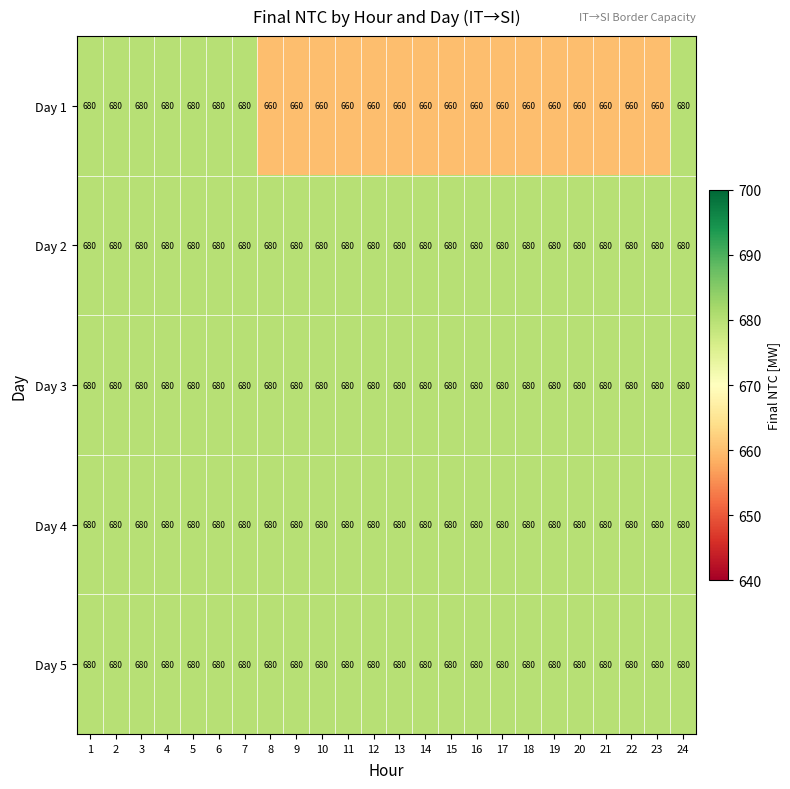

The Day 2 series shows 680 at 23. True or false?

True